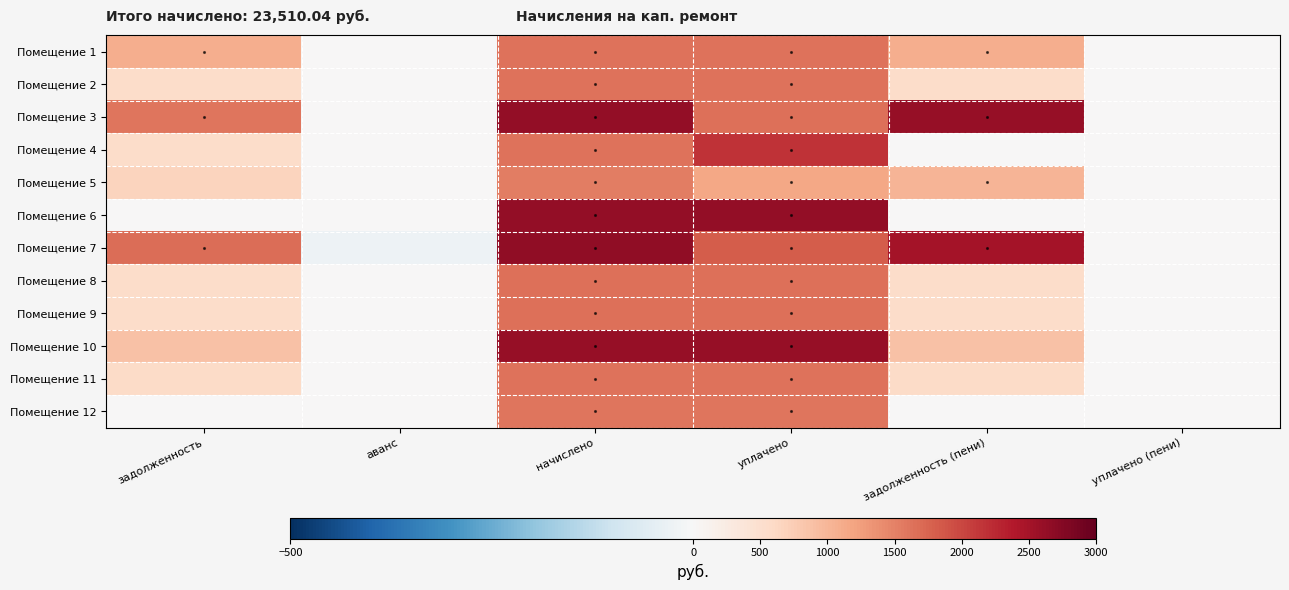

At задолженность (пени), list the series in order from smallest to largest.

Помещение 4, Помещение 12, Помещение 6, Помещение 2, Помещение 8, Помещение 9, Помещение 11, Помещение 10, Помещение 5, Помещение 1, Помещение 7, Помещение 3